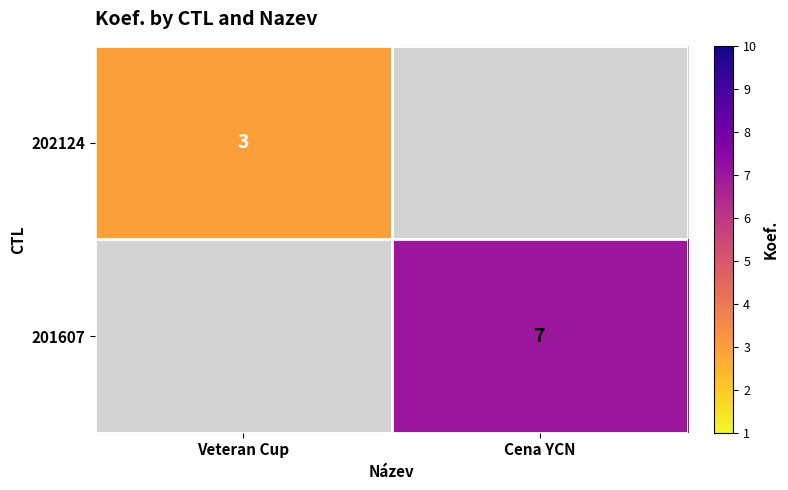

True or false: 201607 has a value of 9 at Cena YCN.

False